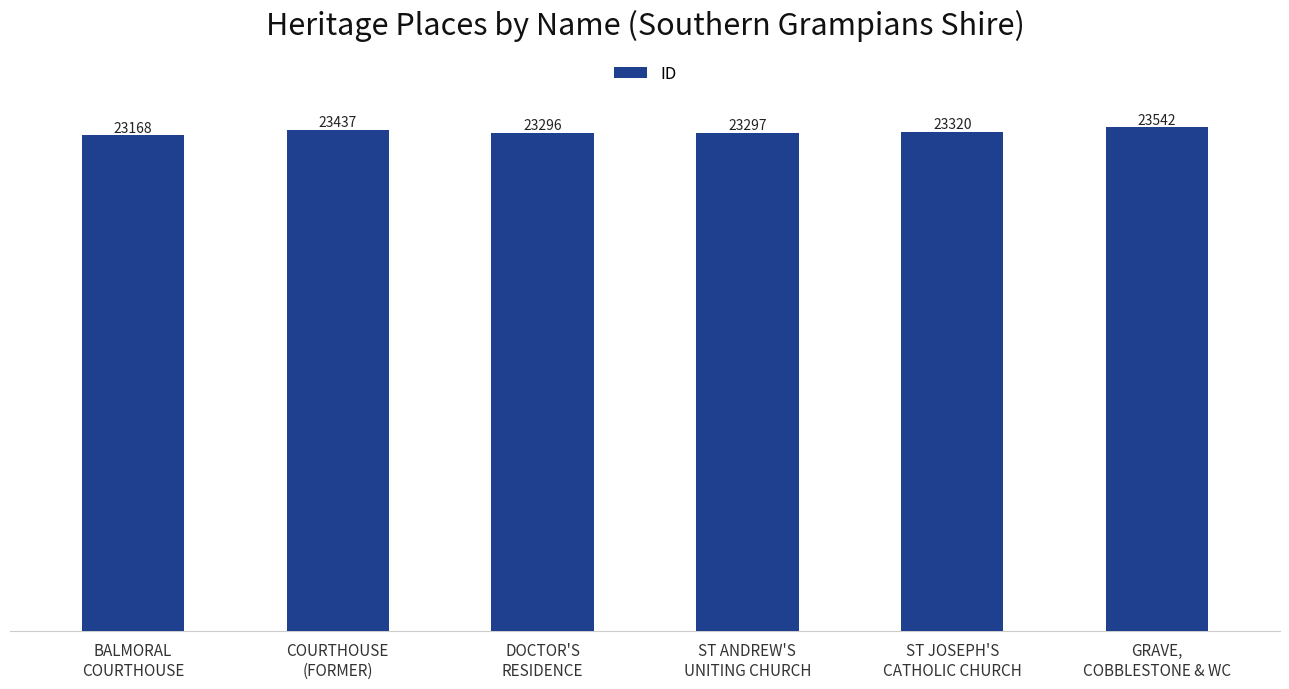

Is it true that the value at COURTHOUSE
(FORMER) is 23437?

True